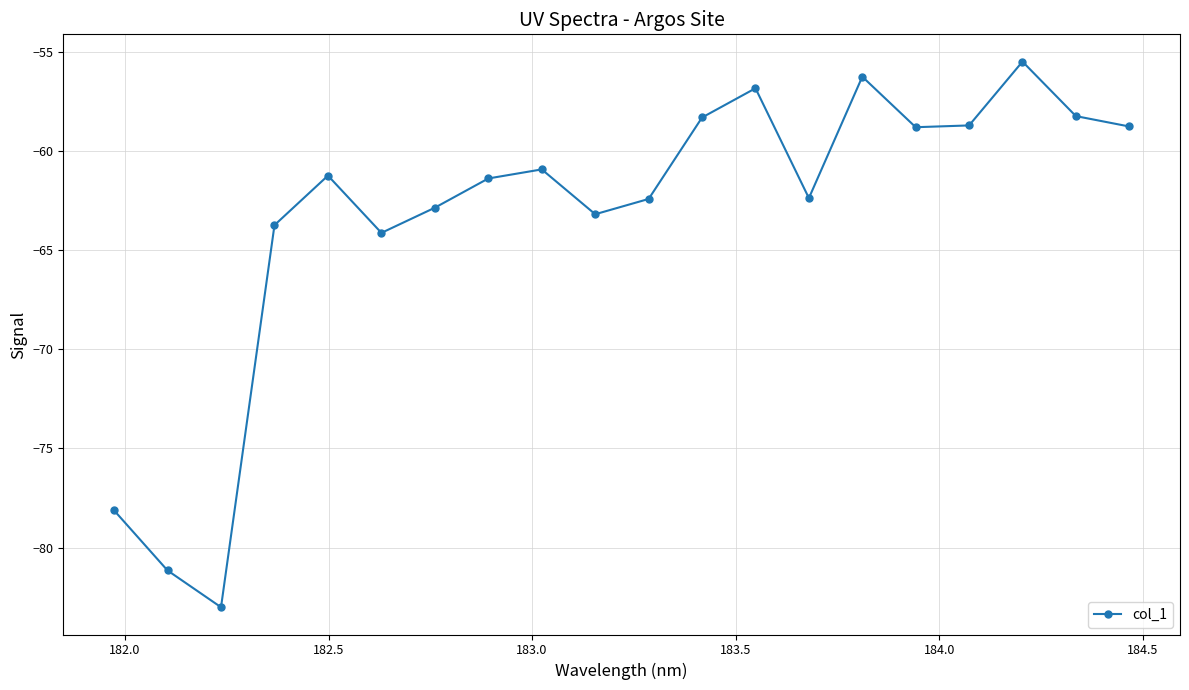

What is the difference between the maximum and minimum values?

27.5